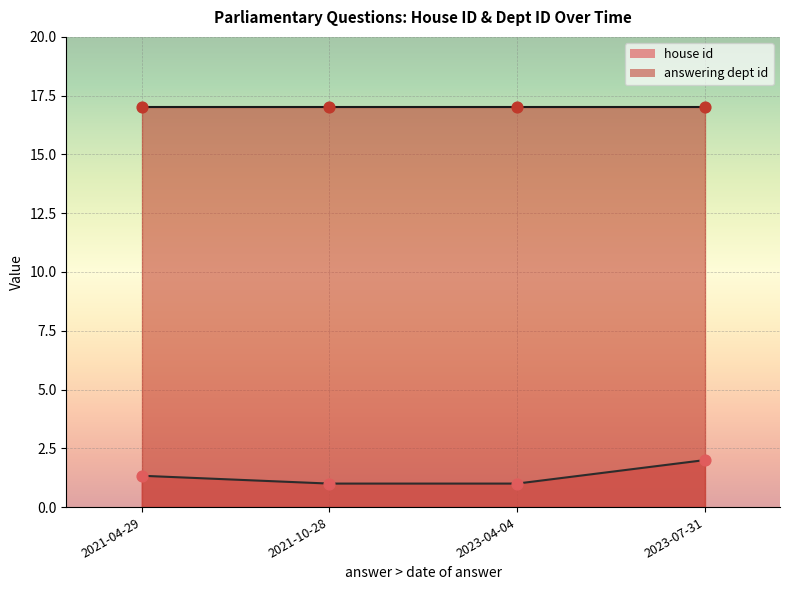

Which series has the largest total across all categories?

answering dept id